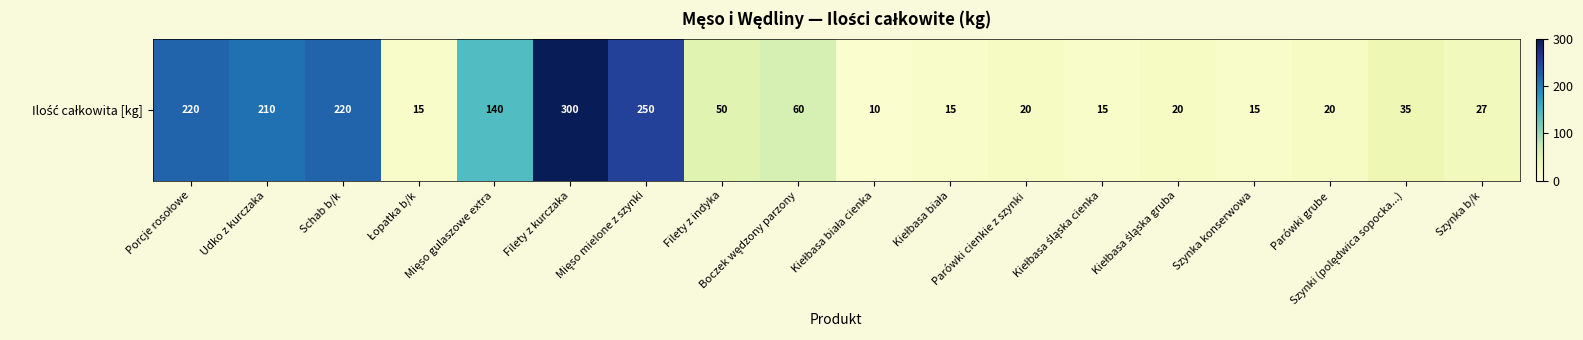

What is the change in value from Parówki cienkie z szynki to Szynka b/k?

+7